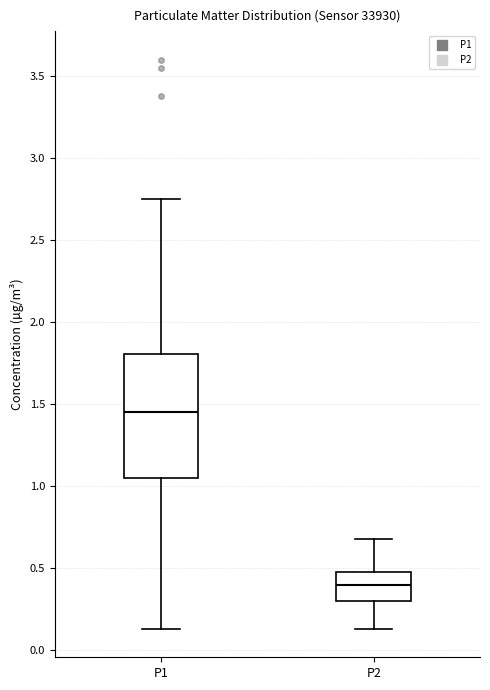

Which box has the lowest median line?

P2